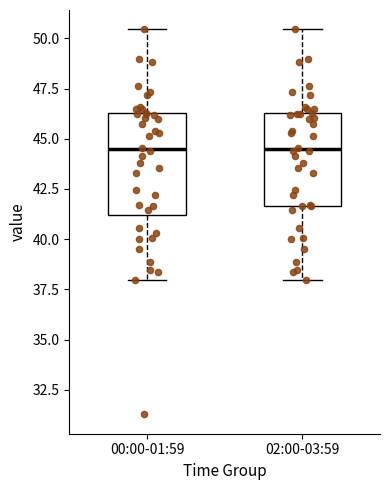

Where does the median line of the box for 00:00-01:59 sit on the y-axis? The values are not printed on the chart, so give them approximately, as read against the axis.

44.5